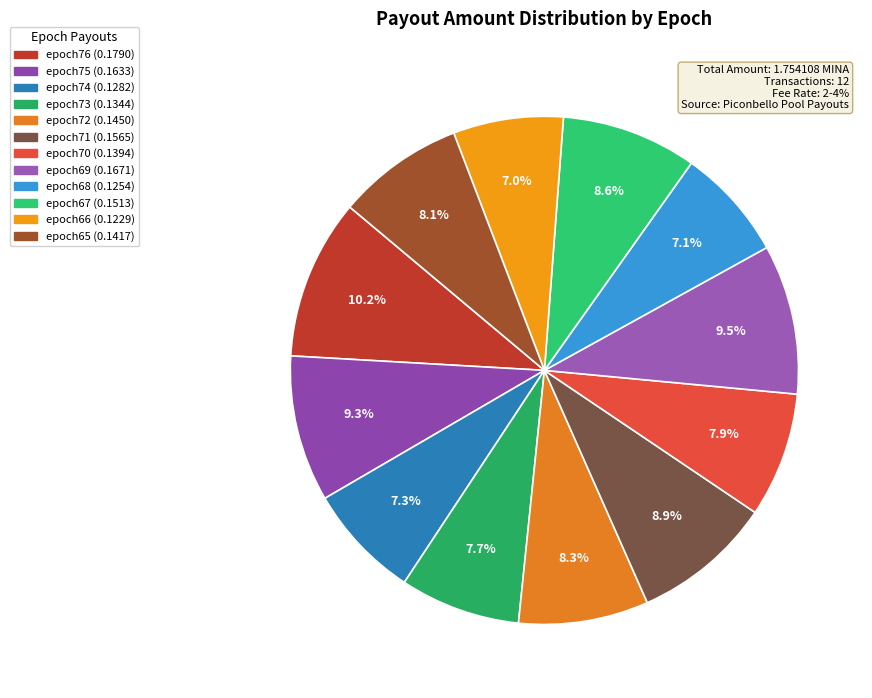

Between epoch69 and epoch71, which is larger?

epoch69